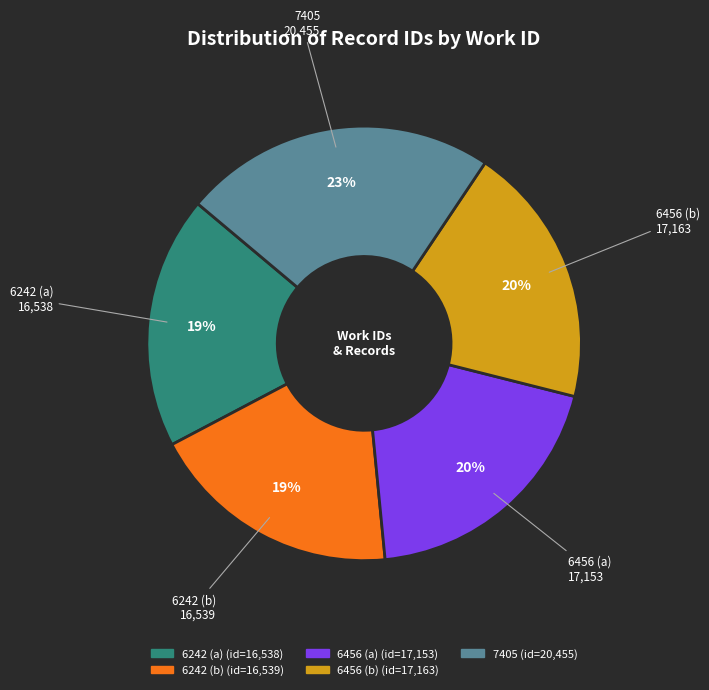

To the nearest percent, what is the difference between the largest and smallest slice percentages?

4%